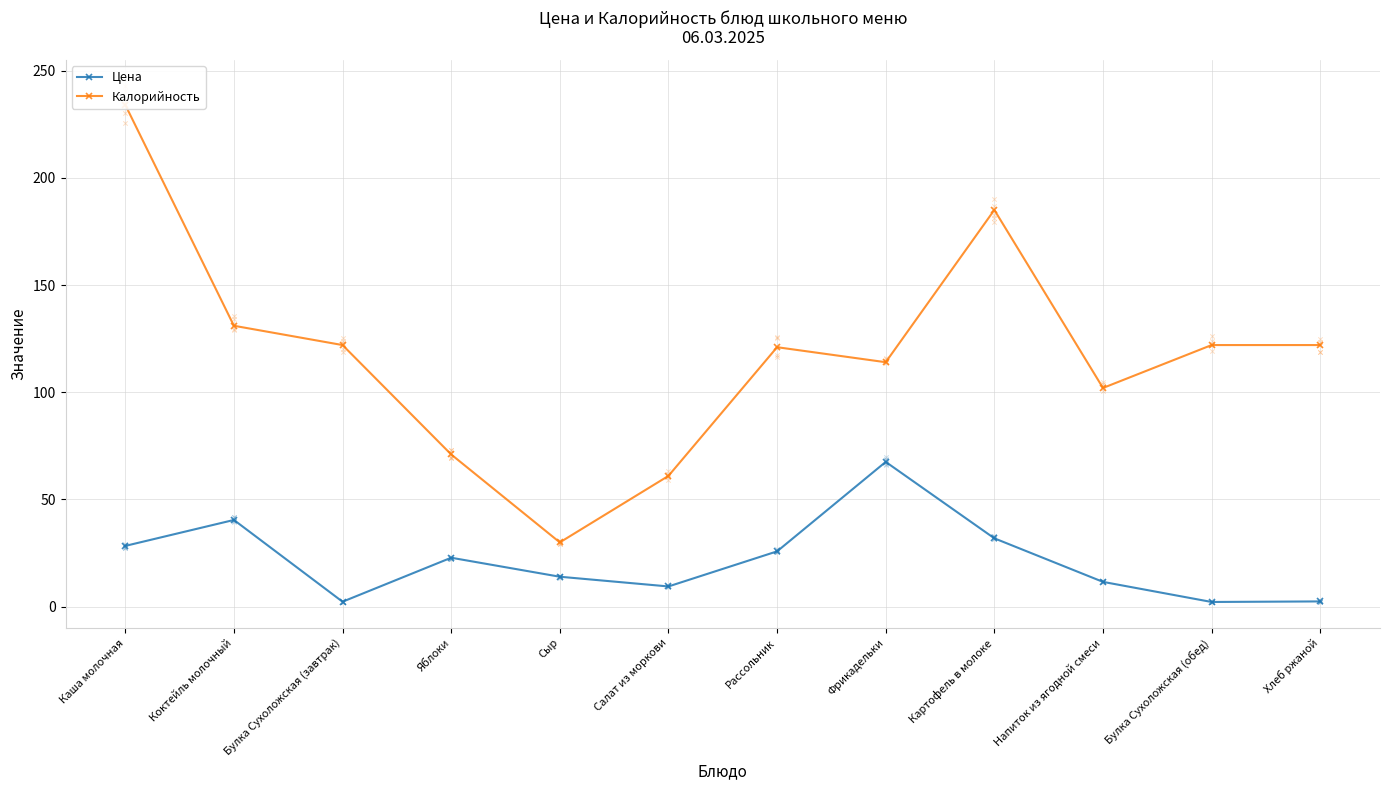

What are all the series names shown in the legend?

Цена, Калорийность